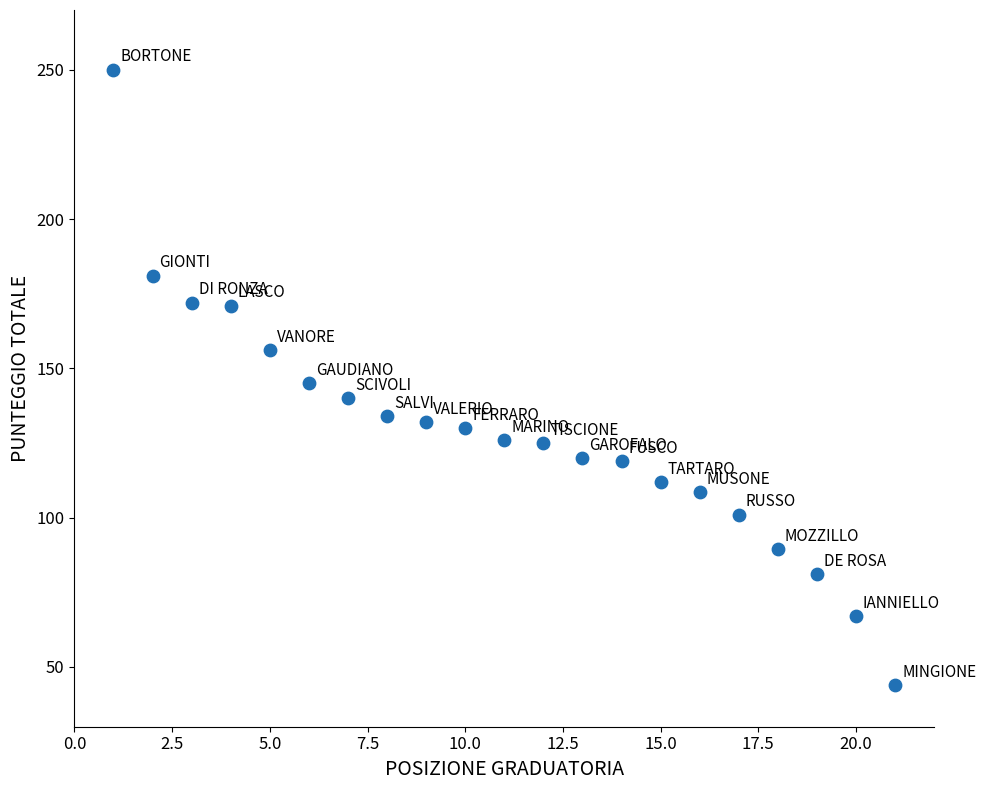

What is the range of Y values (max minus min)?

206.0